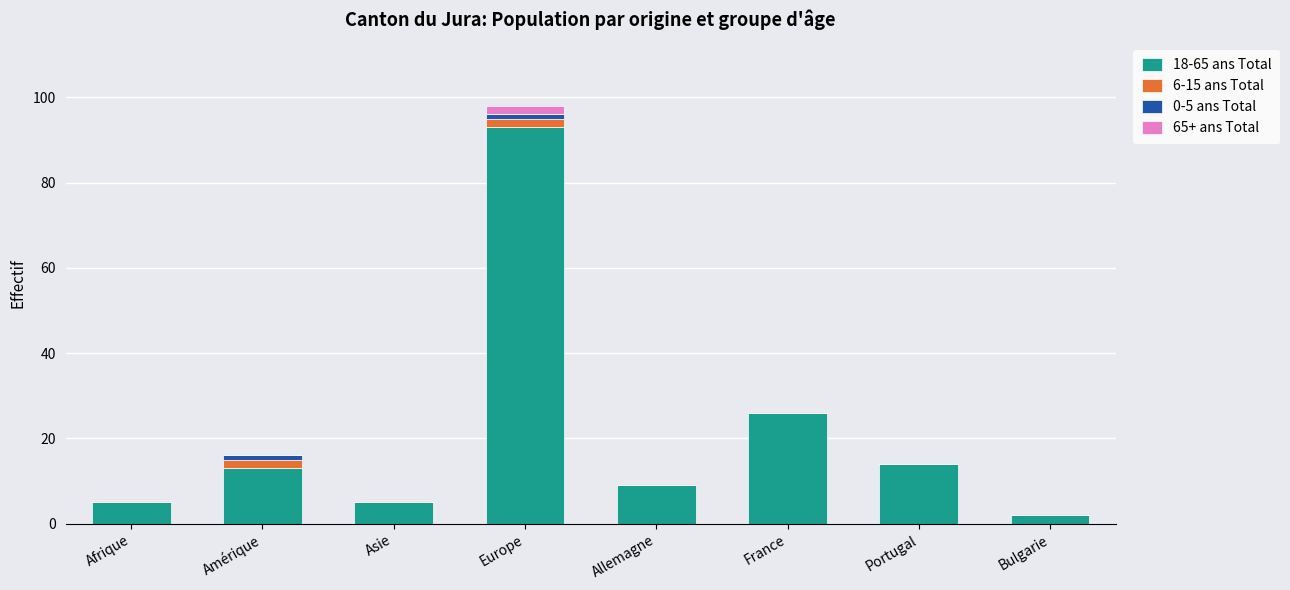

At which category is the sum across all series the highest?

Europe